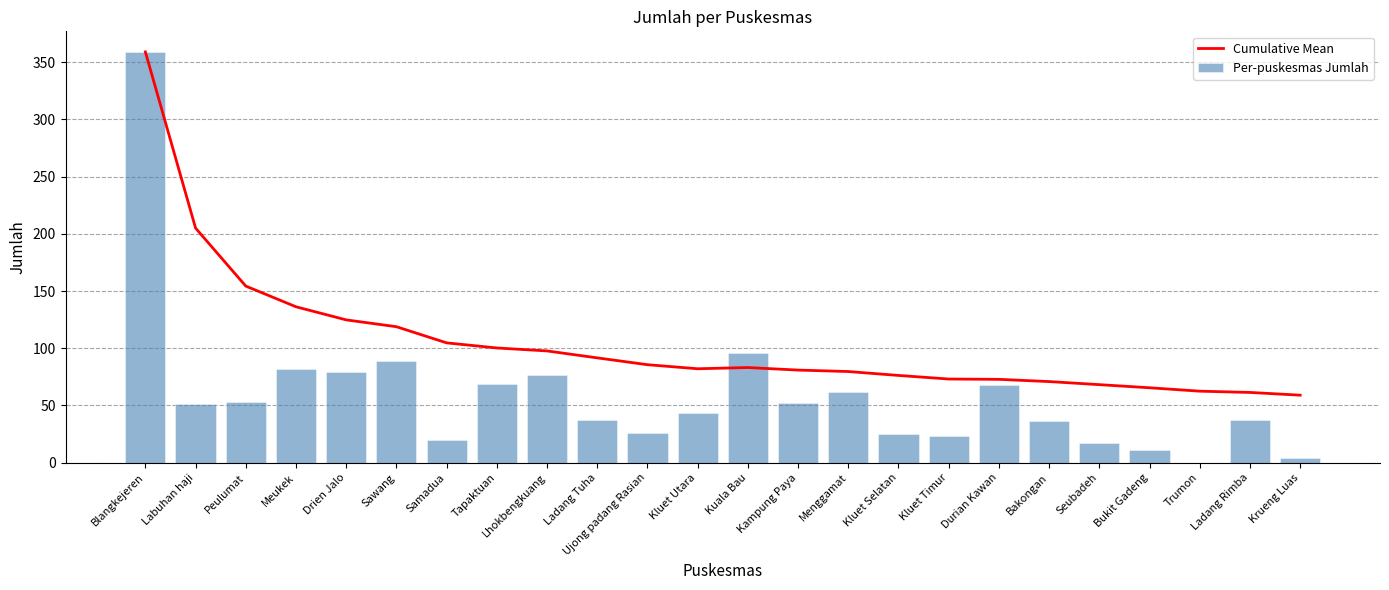

Rank the series at Labuhan haji from lowest to highest value.

Per-puskesmas Jumlah, Cumulative Mean